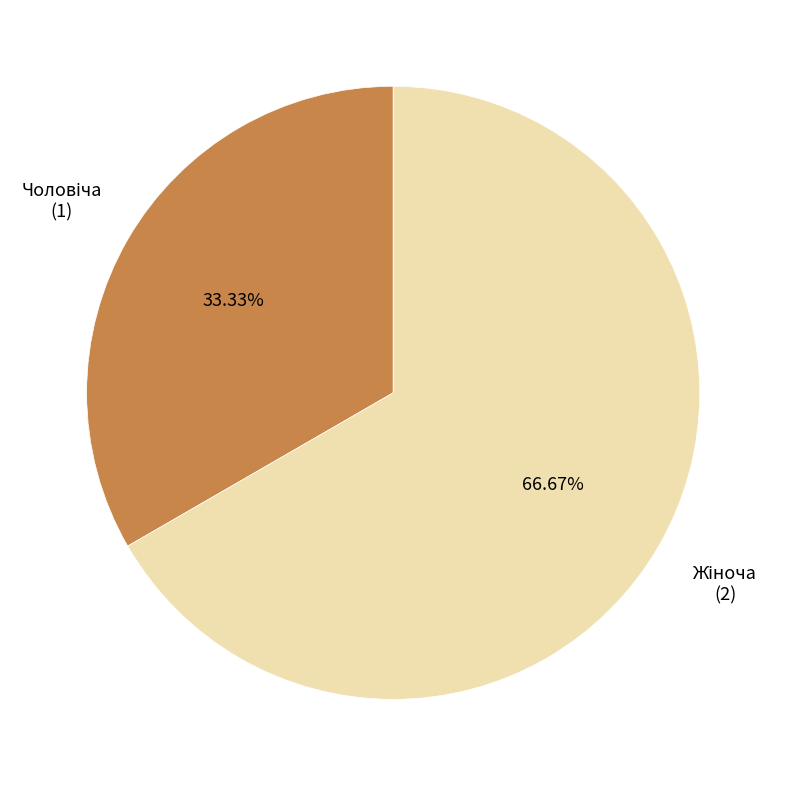

Does any single category account for the majority?

Yes